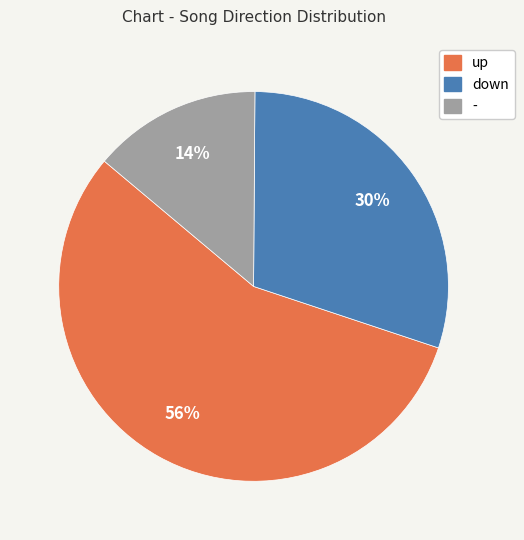

Approximately how many times larger is the value at - compared to down?

0.5